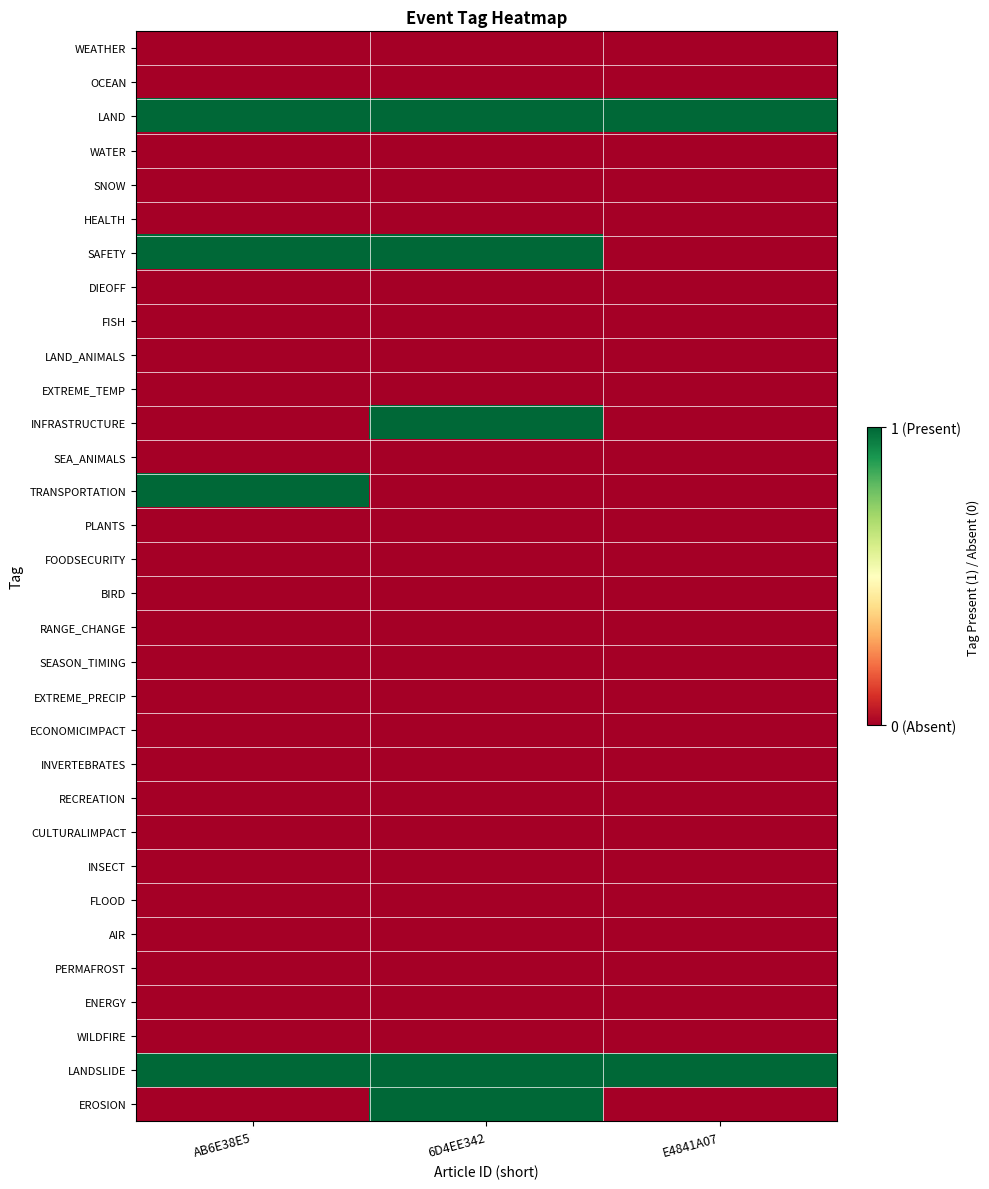

Reading left to right, list all the values displayed in this chart.

WEATHER: AB6E38E5=0	6D4EE342=0	E4841A07=0
OCEAN: AB6E38E5=0	6D4EE342=0	E4841A07=0
LAND: AB6E38E5=1	6D4EE342=1	E4841A07=1
WATER: AB6E38E5=0	6D4EE342=0	E4841A07=0
SNOW: AB6E38E5=0	6D4EE342=0	E4841A07=0
HEALTH: AB6E38E5=0	6D4EE342=0	E4841A07=0
SAFETY: AB6E38E5=1	6D4EE342=1	E4841A07=0
DIEOFF: AB6E38E5=0	6D4EE342=0	E4841A07=0
FISH: AB6E38E5=0	6D4EE342=0	E4841A07=0
LAND_ANIMALS: AB6E38E5=0	6D4EE342=0	E4841A07=0
EXTREME_TEMP: AB6E38E5=0	6D4EE342=0	E4841A07=0
INFRASTRUCTURE: AB6E38E5=0	6D4EE342=1	E4841A07=0
SEA_ANIMALS: AB6E38E5=0	6D4EE342=0	E4841A07=0
TRANSPORTATION: AB6E38E5=1	6D4EE342=0	E4841A07=0
PLANTS: AB6E38E5=0	6D4EE342=0	E4841A07=0
FOODSECURITY: AB6E38E5=0	6D4EE342=0	E4841A07=0
BIRD: AB6E38E5=0	6D4EE342=0	E4841A07=0
RANGE_CHANGE: AB6E38E5=0	6D4EE342=0	E4841A07=0
SEASON_TIMING: AB6E38E5=0	6D4EE342=0	E4841A07=0
EXTREME_PRECIP: AB6E38E5=0	6D4EE342=0	E4841A07=0
ECONOMICIMPACT: AB6E38E5=0	6D4EE342=0	E4841A07=0
INVERTEBRATES: AB6E38E5=0	6D4EE342=0	E4841A07=0
RECREATION: AB6E38E5=0	6D4EE342=0	E4841A07=0
CULTURALIMPACT: AB6E38E5=0	6D4EE342=0	E4841A07=0
INSECT: AB6E38E5=0	6D4EE342=0	E4841A07=0
FLOOD: AB6E38E5=0	6D4EE342=0	E4841A07=0
AIR: AB6E38E5=0	6D4EE342=0	E4841A07=0
PERMAFROST: AB6E38E5=0	6D4EE342=0	E4841A07=0
ENERGY: AB6E38E5=0	6D4EE342=0	E4841A07=0
WILDFIRE: AB6E38E5=0	6D4EE342=0	E4841A07=0
LANDSLIDE: AB6E38E5=1	6D4EE342=1	E4841A07=1
EROSION: AB6E38E5=0	6D4EE342=1	E4841A07=0